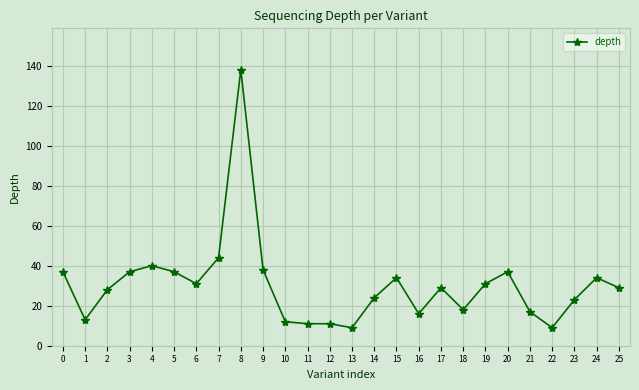

Is it true that the value at 8 is 90?

False